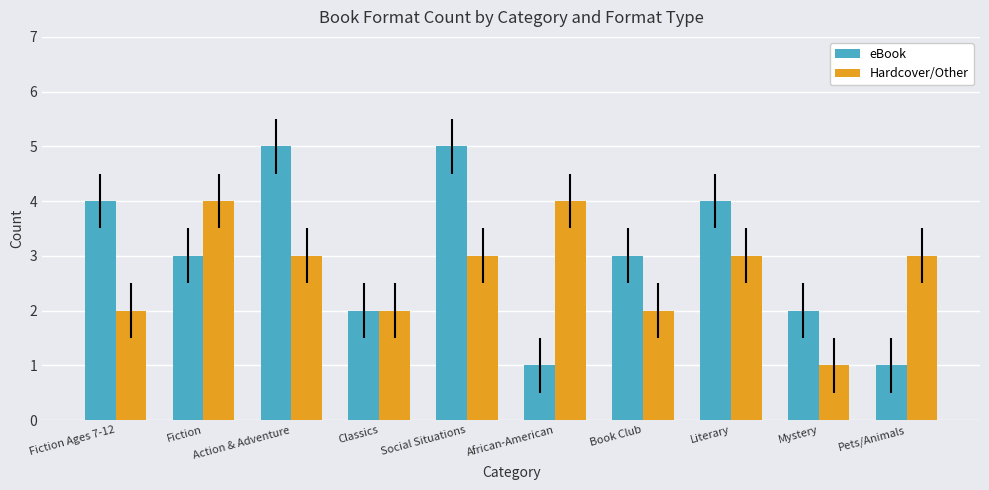

What are all the series names shown in the legend?

eBook, Hardcover/Other